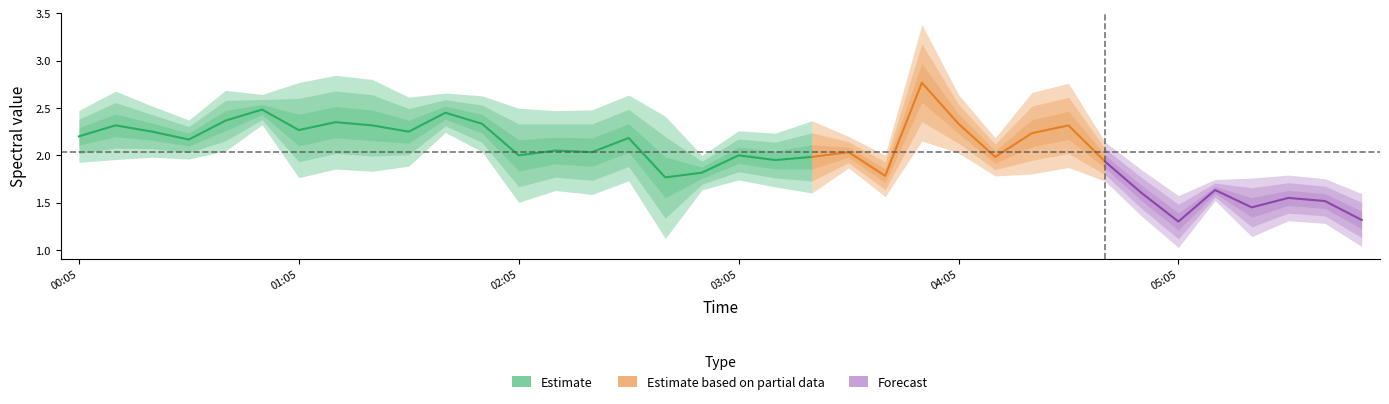

At which label is 11.156 closest to 2?

01:05